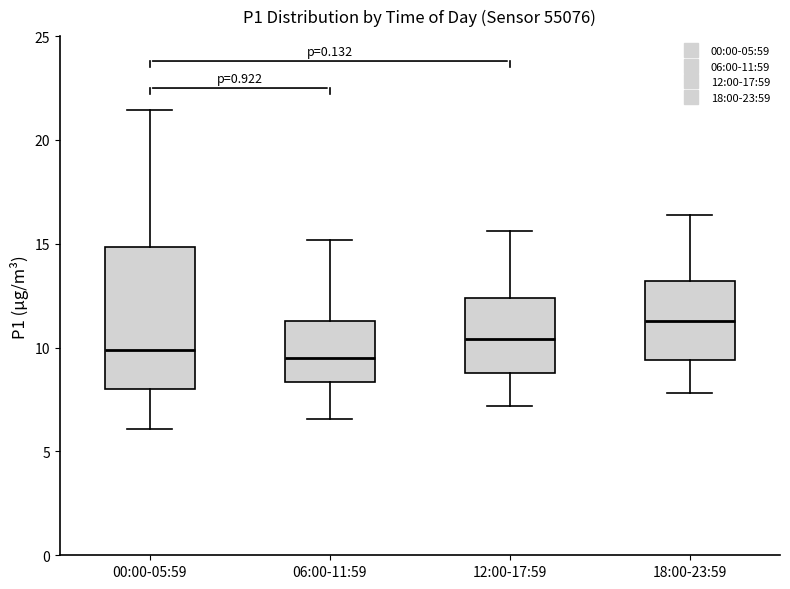

Reading left to right, read every box against the y-axis: the position of its median line, the range the box covers, and the ends of its whiskers. The values are not printed on the chart, so give them approximately, as read against the axis.

00:00-05:59: median 10.0, box 8.0 to 15.0, whiskers 6.0 to 21.5
06:00-11:59: median 9.5, box 8.5 to 11.5, whiskers 6.5 to 15.0
12:00-17:59: median 10.5, box 9.0 to 12.5, whiskers 7.0 to 15.5
18:00-23:59: median 11.5, box 9.5 to 13.0, whiskers 8.0 to 16.5